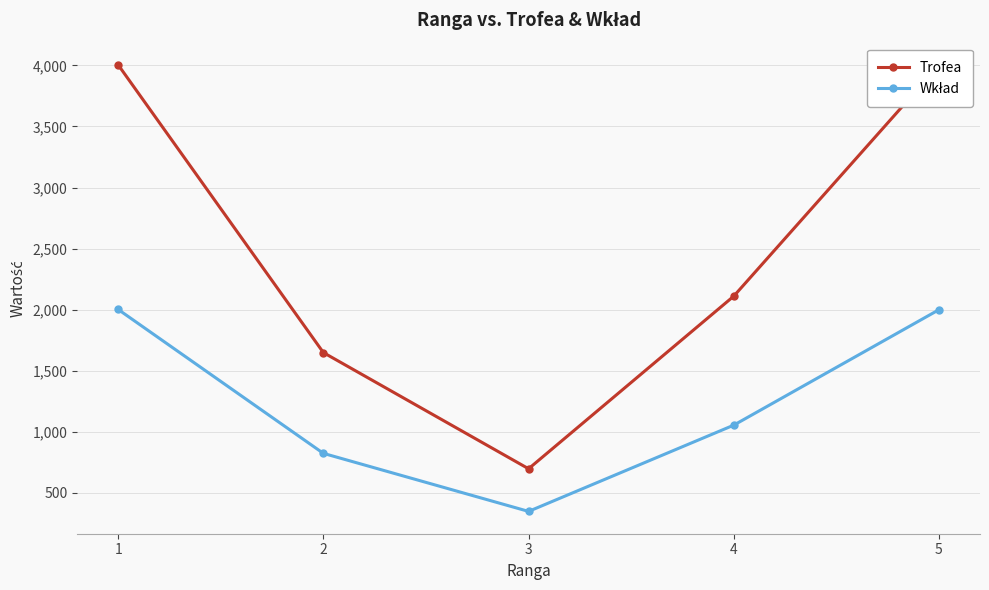

Which category has the lowest value in the Trofea series?

3